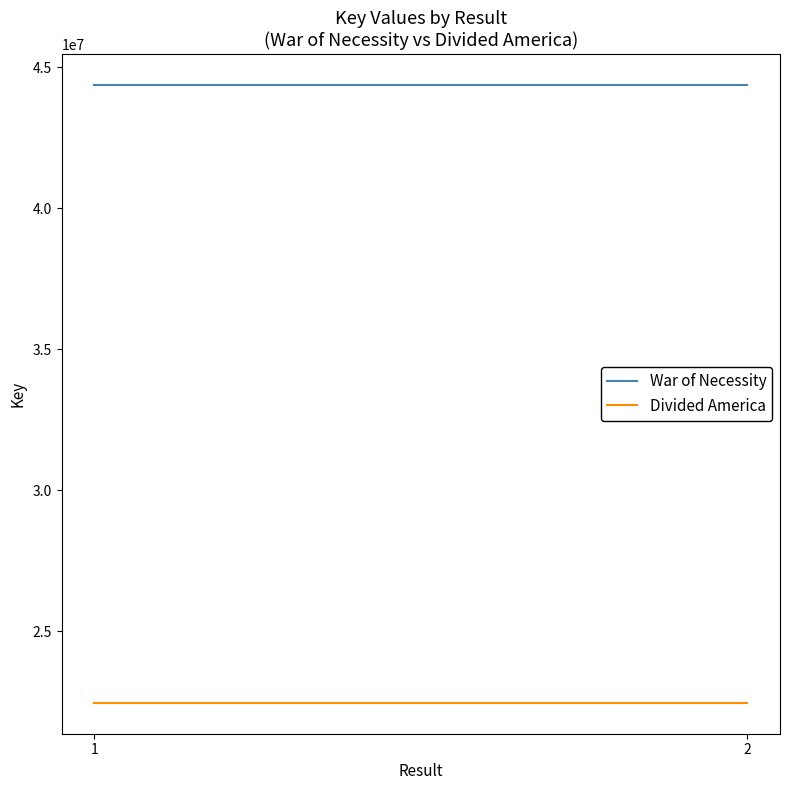

Count the number of data series in this chart.

2